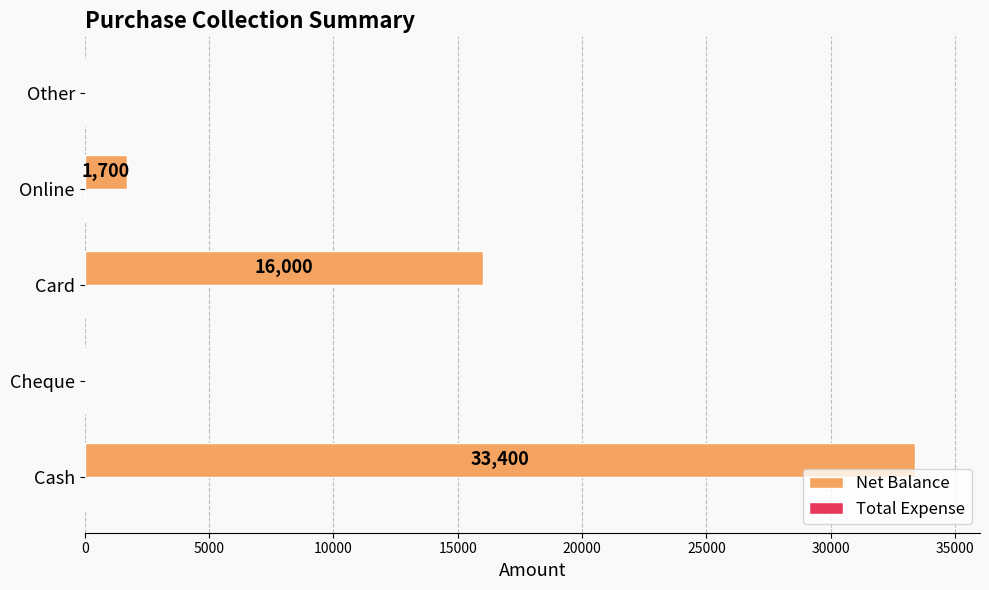

At which label is the value closest to 16700?

Card